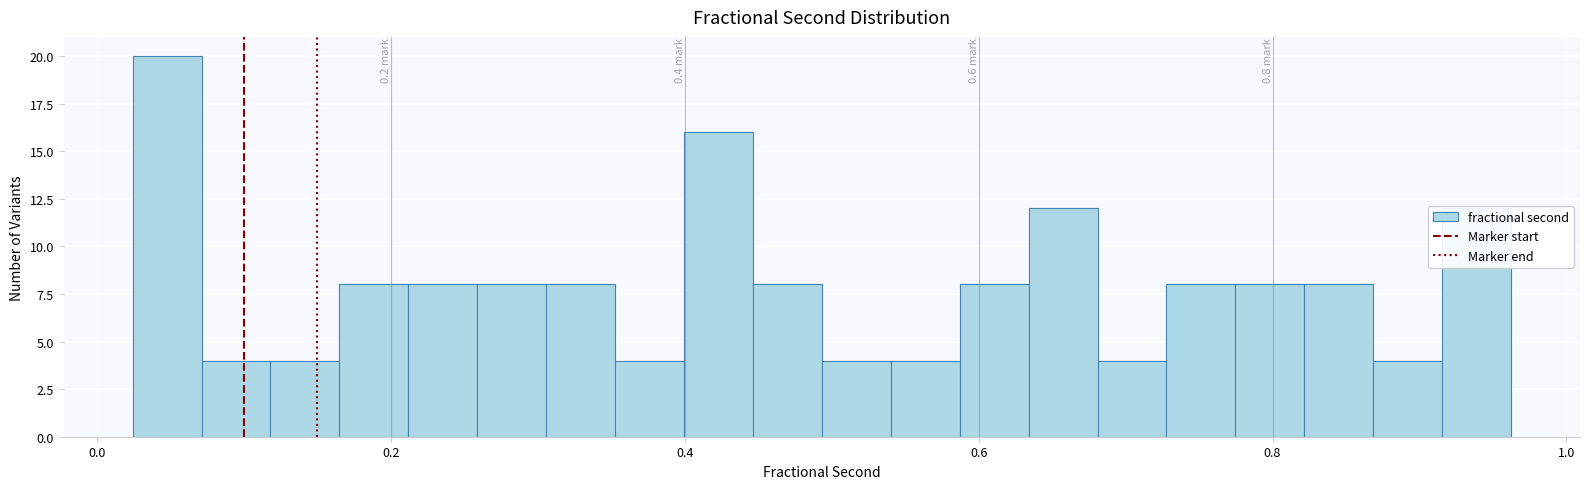

Around what value on the x-axis is the tallest bar? Give the approximate position of its centre, as read against the axis.

0.04